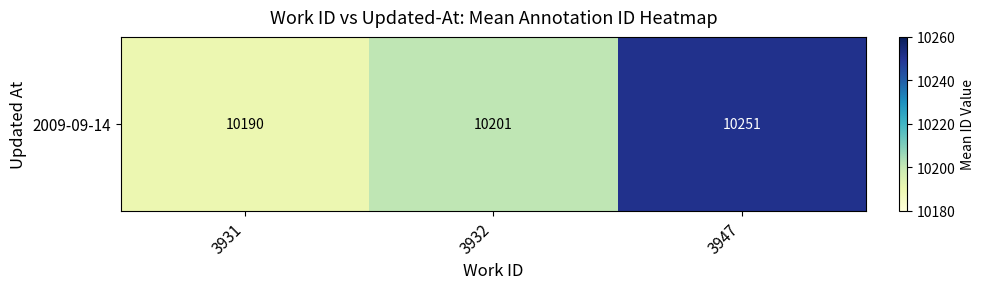

Reading left to right, transcribe all the data shown in this chart.

10190	10201	10251